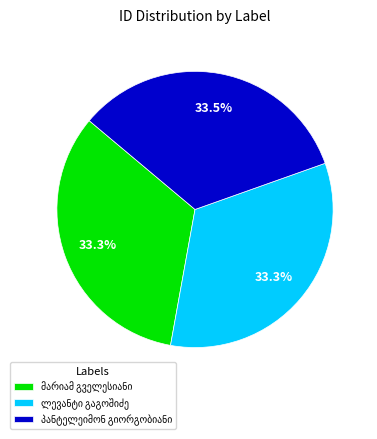

How many segments does this pie chart have?

3